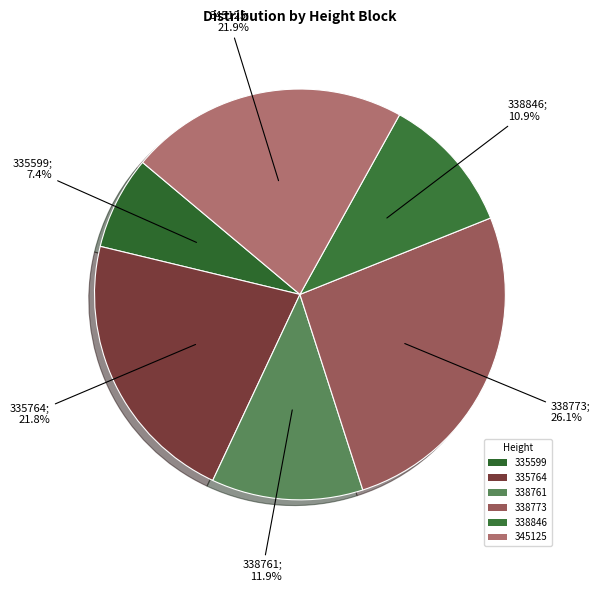

To the nearest percent, what is the difference between the 338761 and 335764 slice percentages?

10%